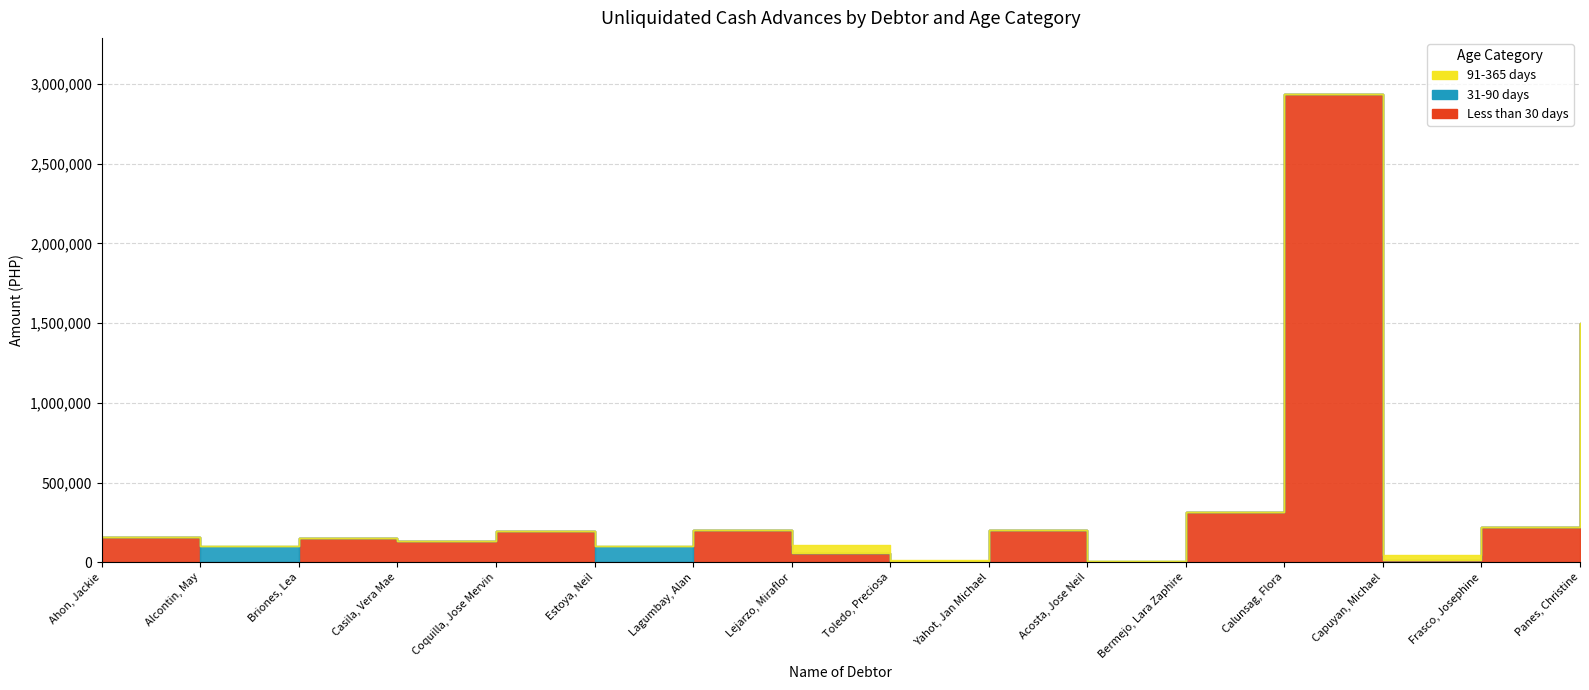

Which series has the largest total across all categories?

Less than 30 days